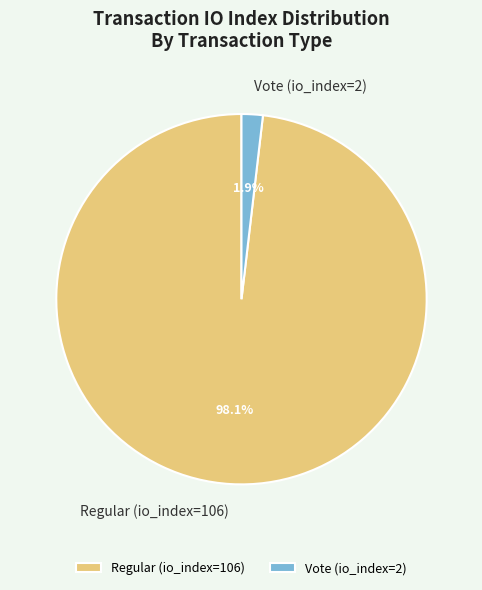

Combined, what portion of the pie is Regular (io_index=106) and Vote (io_index=2)?

100.0%